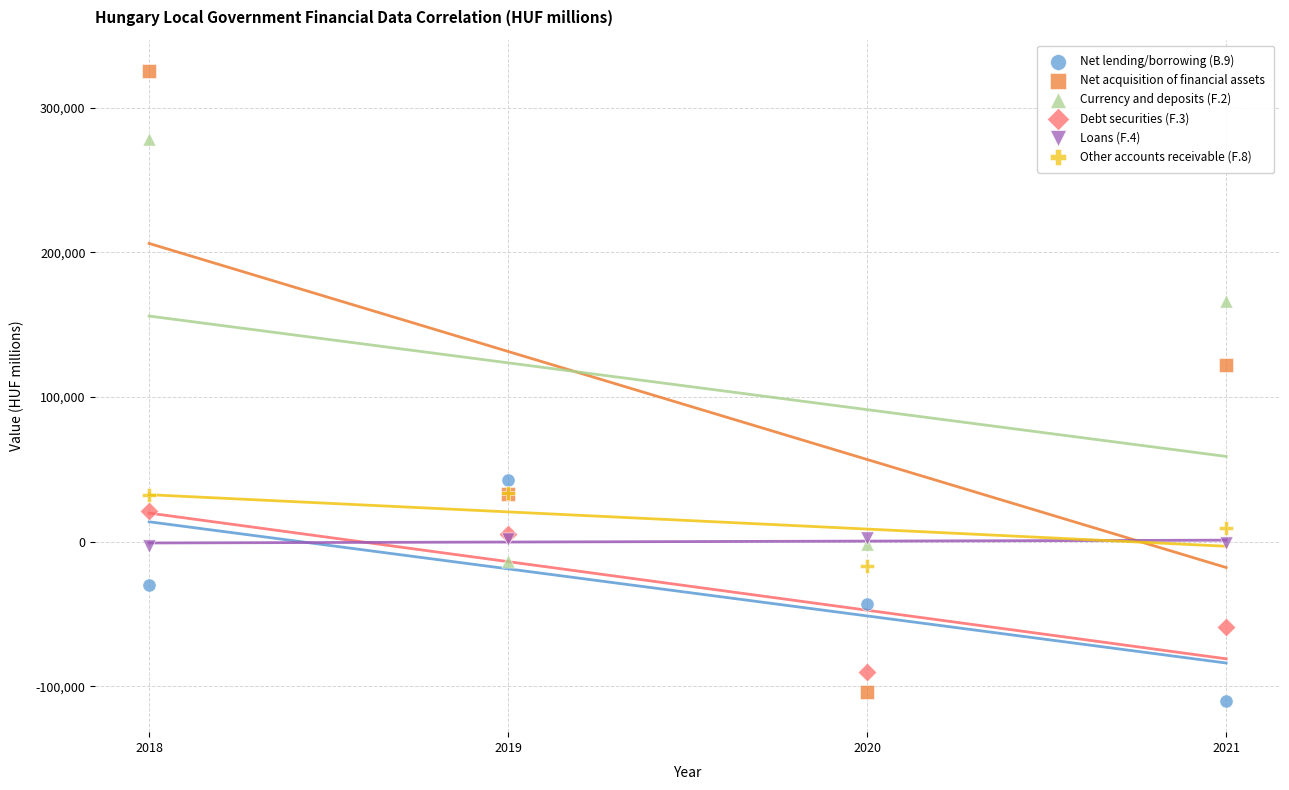

Which series contains the highest Y value?

Net acquisition of financial assets